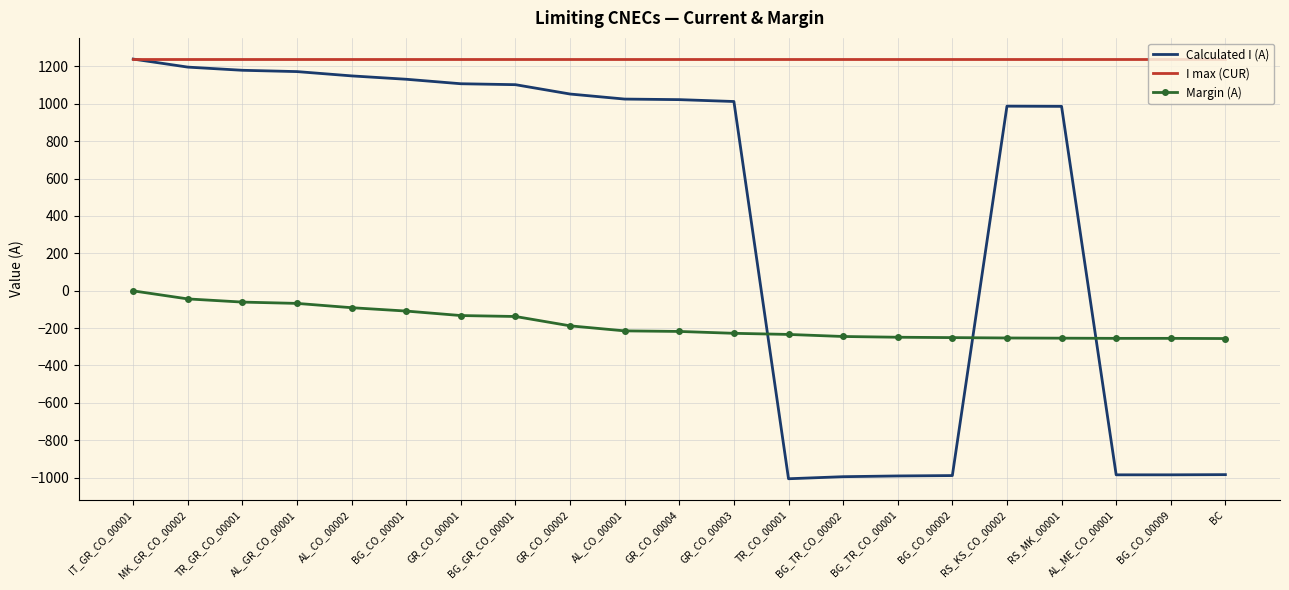

How many intersections are there between Margin (A) and Calculated I (A)?

3